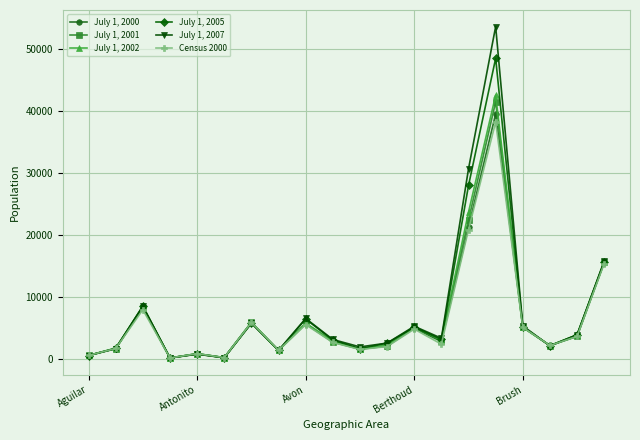

Rank the series by their maximum value, from lowest to highest.

Census 2000, July 1, 2000, July 1, 2001, July 1, 2002, July 1, 2005, July 1, 2007